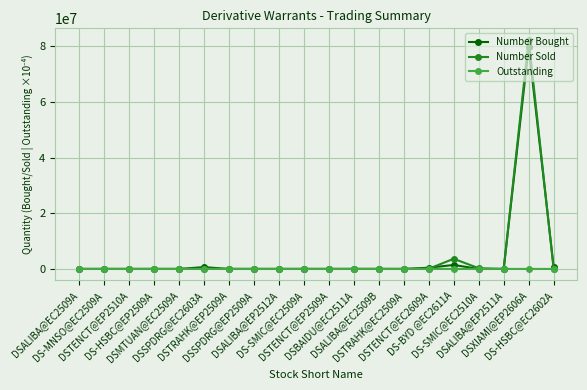

What is the maximum value for Number Bought?

79770000.0